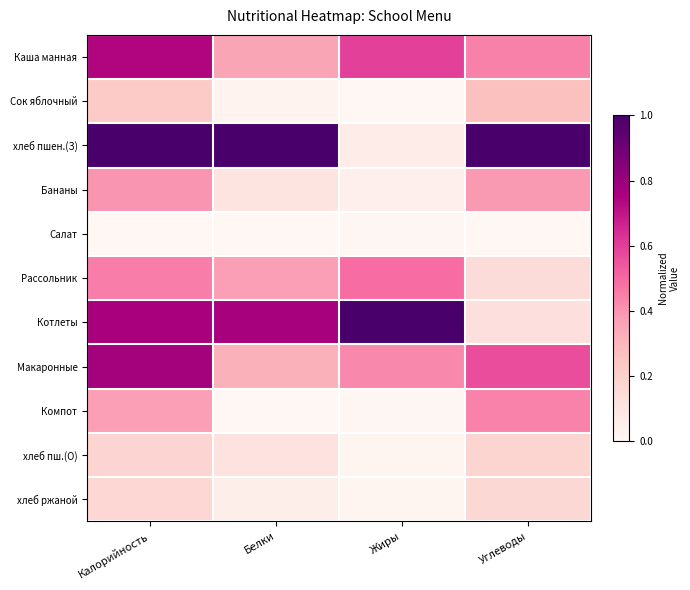

Between Калорийность and Углеводы, which is larger?

Калорийность